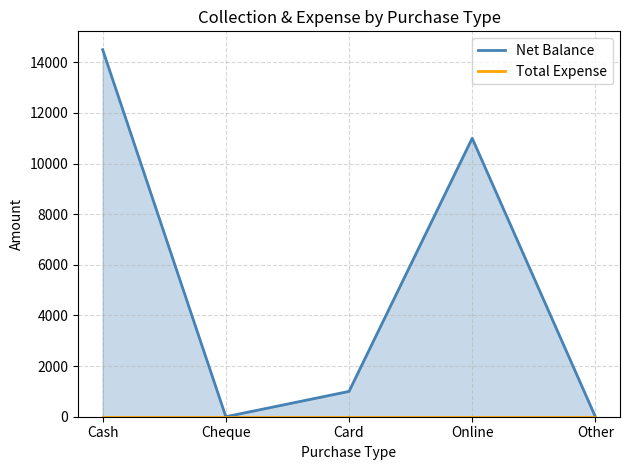

True or false: Total Expense has more than 2 points higher than both neighbors.

False